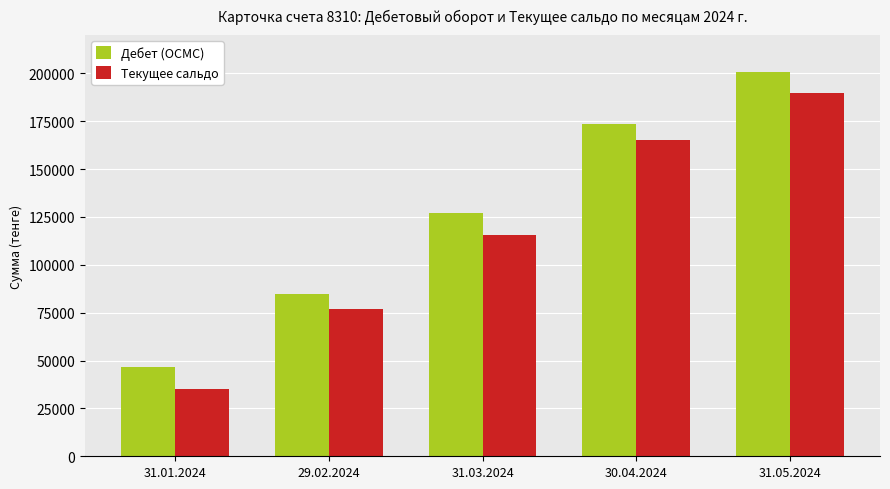

At which category is the sum across all series the highest?

31.05.2024